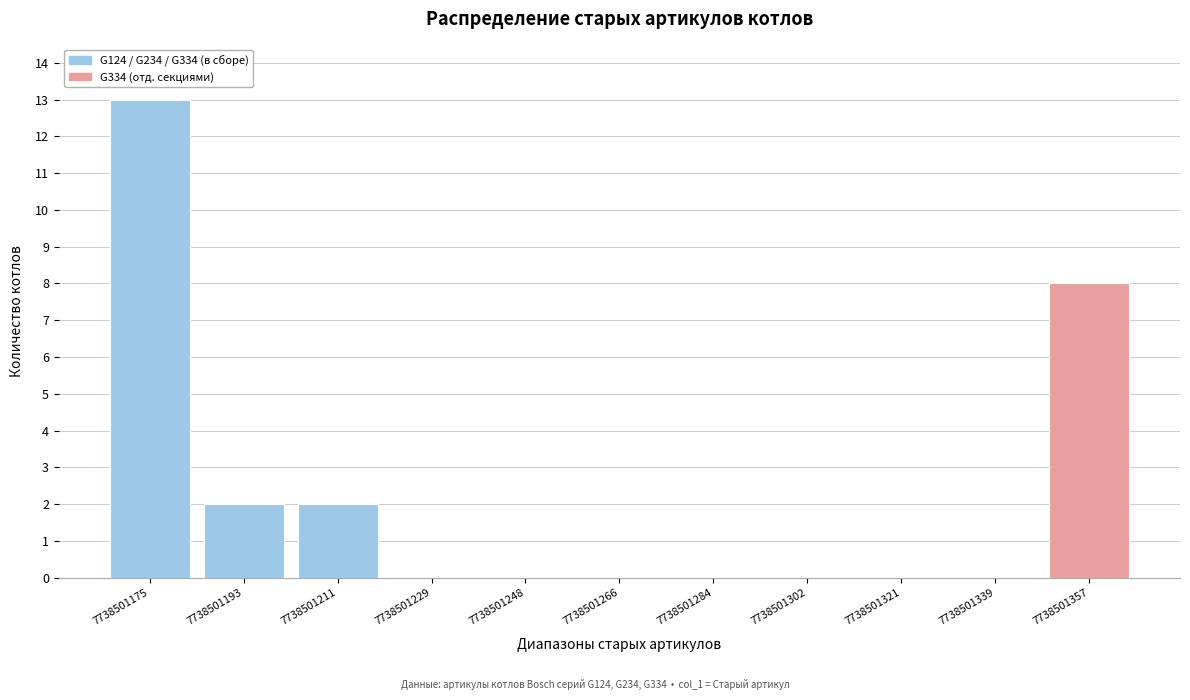

Reading left to right, list all the values displayed in this chart.

7738501175=13	7738501193=2	7738501211=2	7738501229=0	7738501248=0	7738501266=0	7738501284=0	7738501302=0	7738501321=0	7738501339=0	7738501357=8